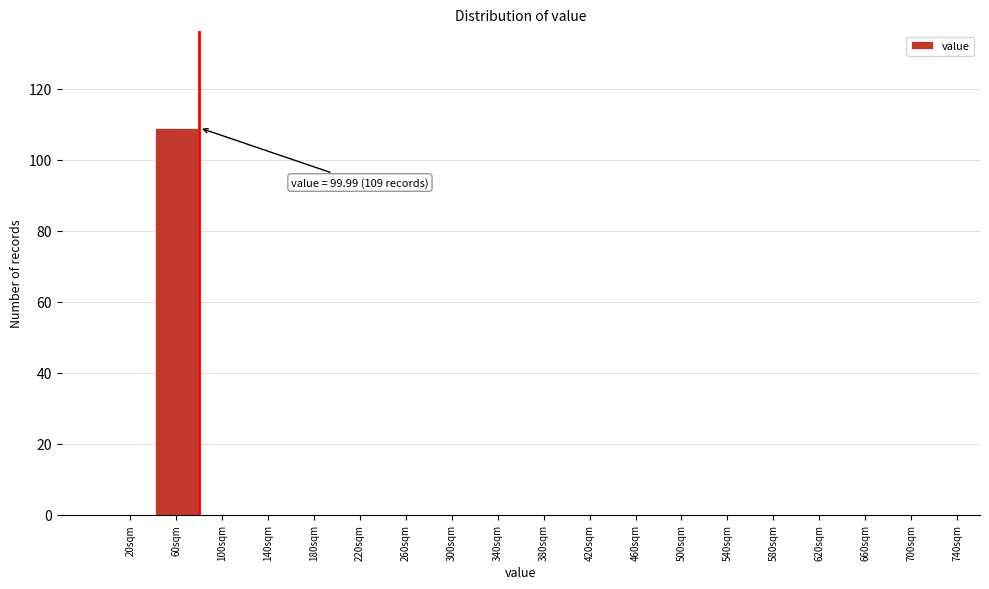

Reading left to right, what are all the values shown in this chart?

20sqm=0	60sqm=109	100sqm=0	140sqm=0	180sqm=0	220sqm=0	260sqm=0	300sqm=0	340sqm=0	380sqm=0	420sqm=0	460sqm=0	500sqm=0	540sqm=0	580sqm=0	620sqm=0	660sqm=0	700sqm=0	740sqm=0